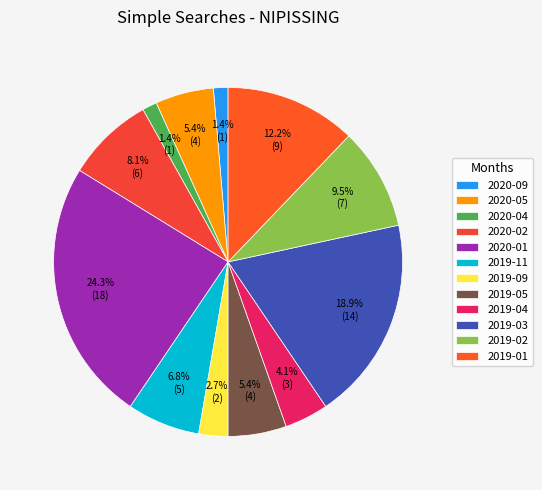

What is the change in value from 2019-11 to 2019-09?

-3